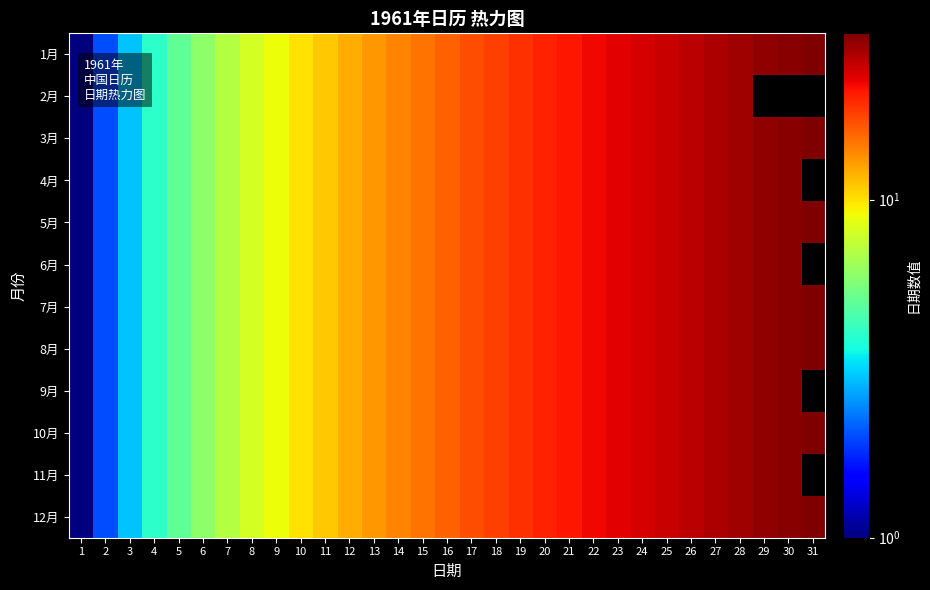

How many data points in 1月 are less than 16?

15